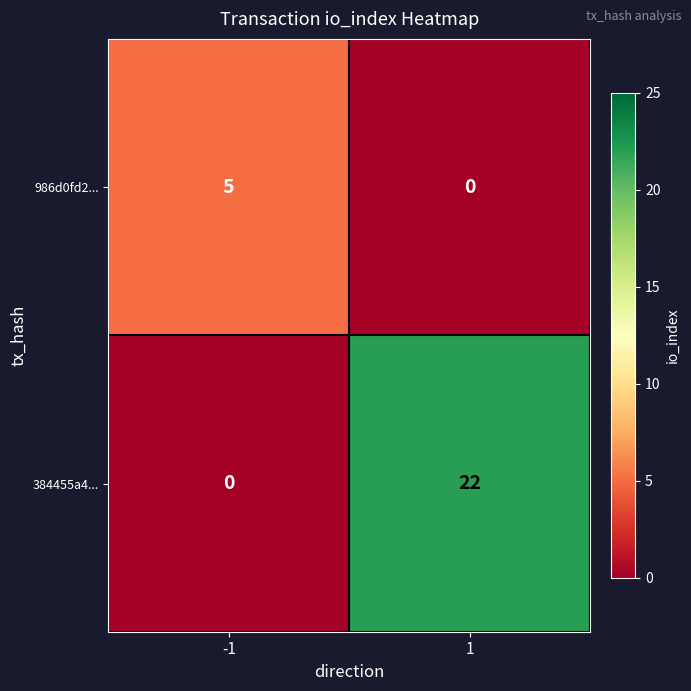

What value does the 986d0fd2... series have at -1?

5